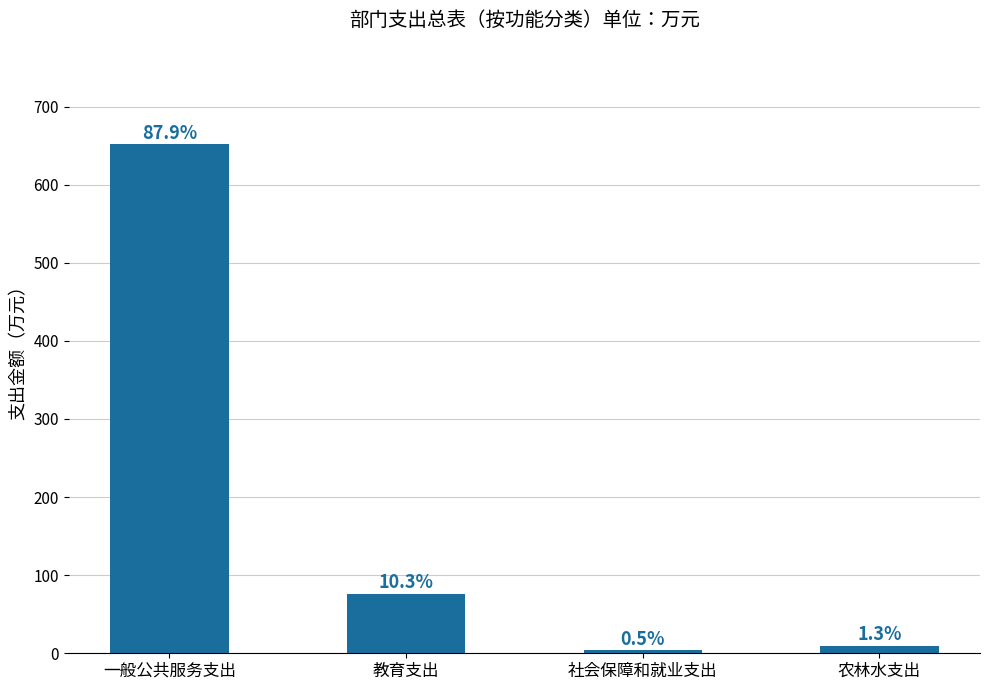

Are the bars horizontal?

No